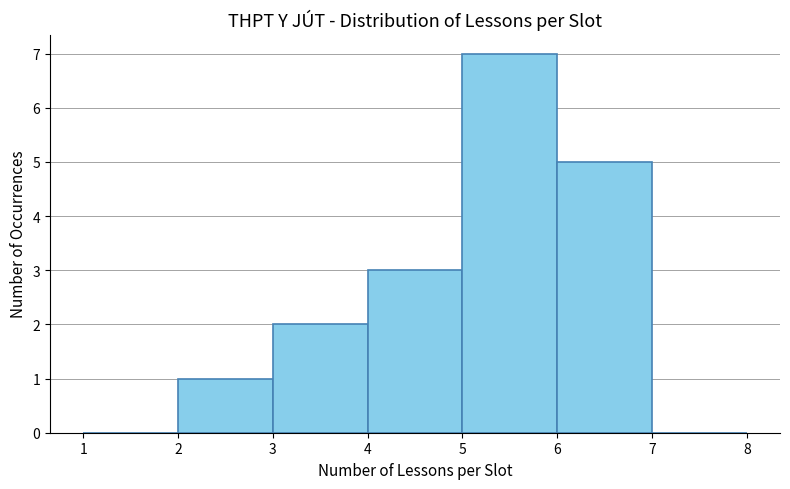

Reading left to right, transcribe this chart: for each bar, give the range it covers on the x-axis and its height. The values are not printed on the chart, so give them approximately, as read against the axis.

1 to 2: 0
2 to 3: 1
3 to 4: 2
4 to 5: 3
5 to 6: 7
6 to 7: 5
7 to 8: 0